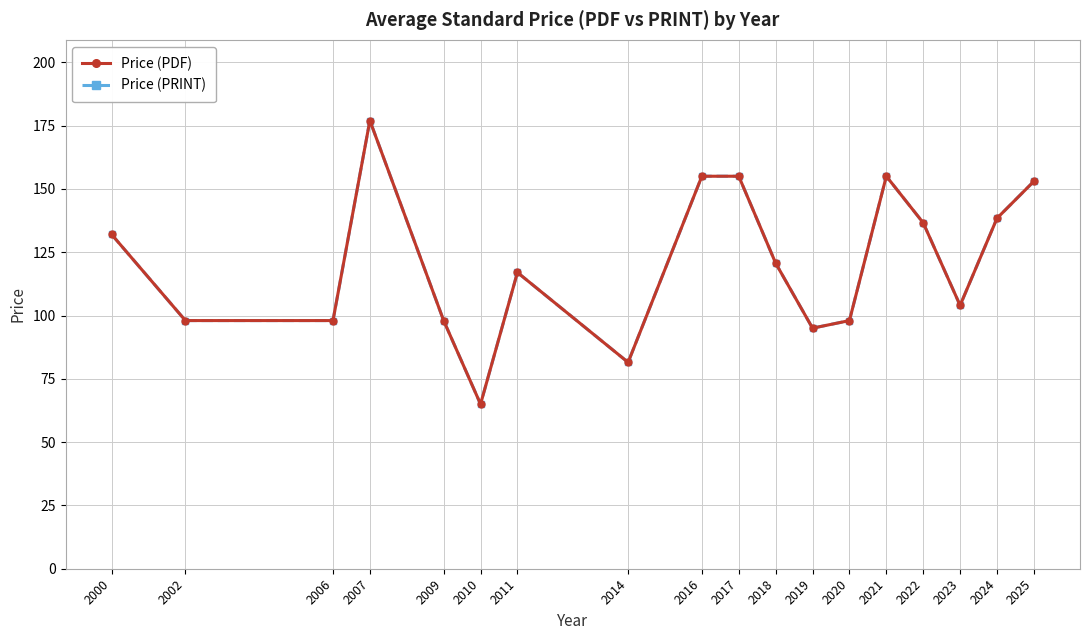

What is the approximate value of Price (PRINT) at 2000?

132.0